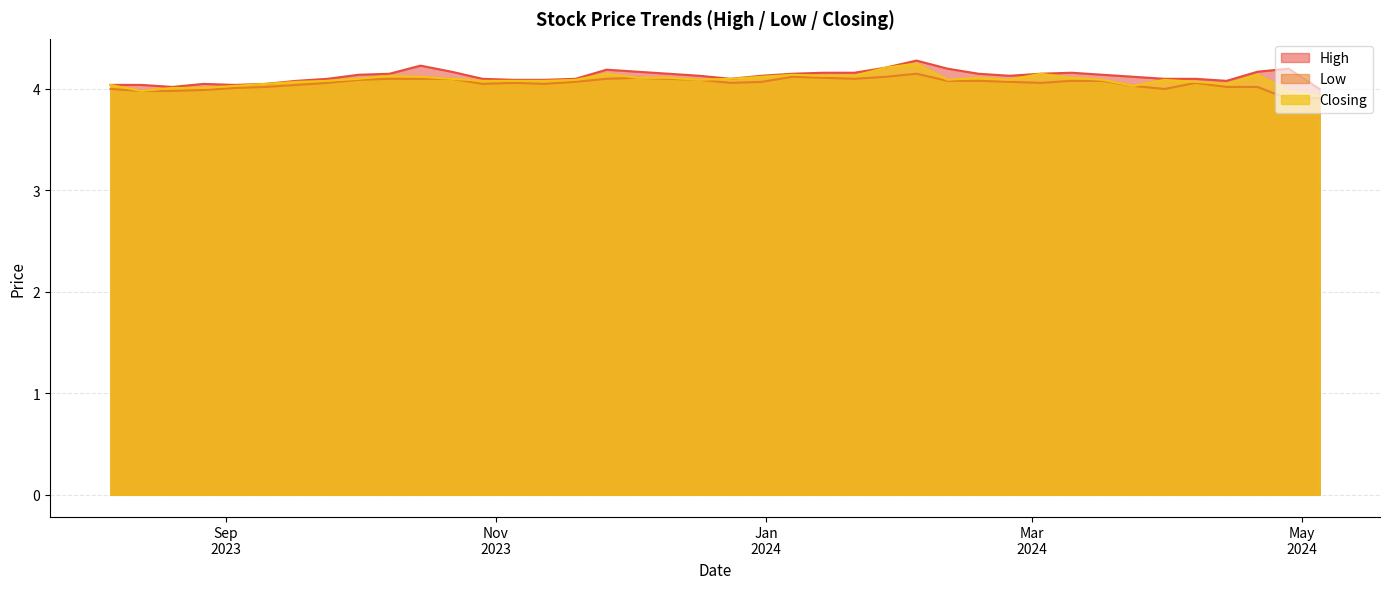

What is the difference between the maximum and second lowest values in the High series?

0.3